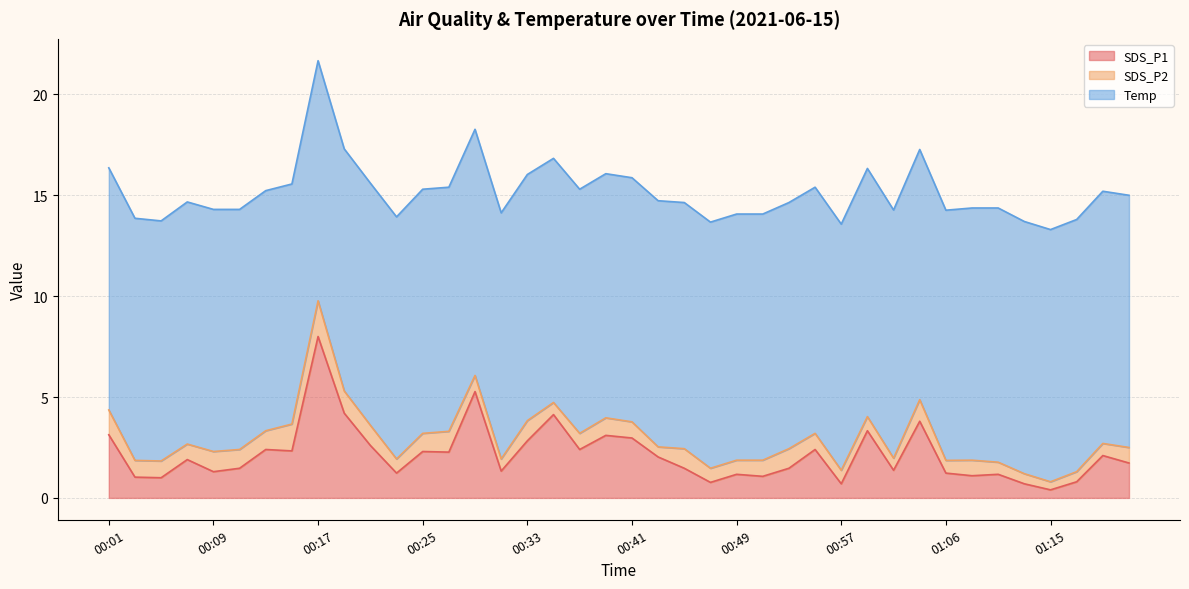

Which category has the lowest value across all series?

01:15